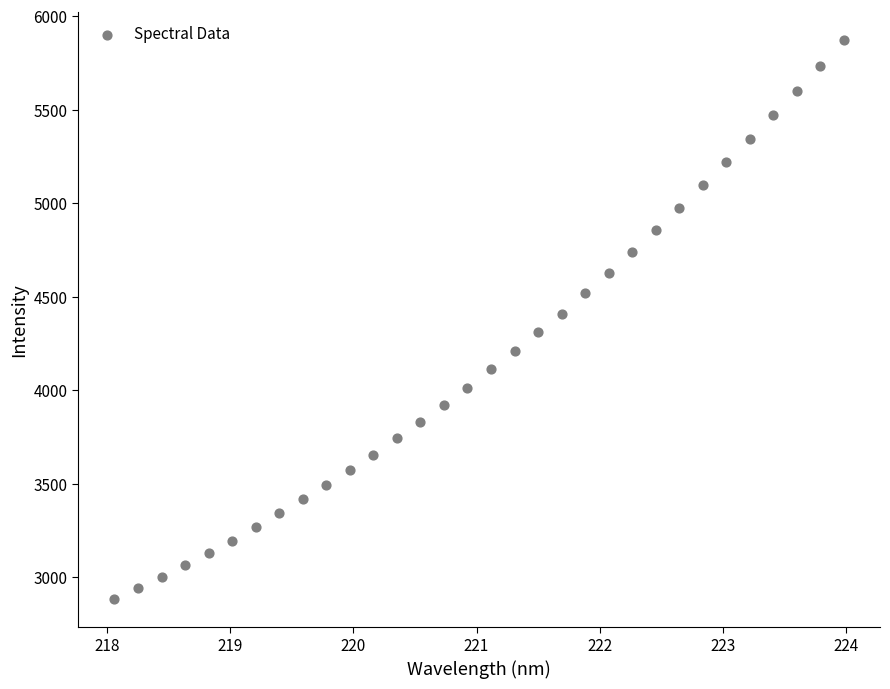

What is the range of Y values (max minus min)?

2990.9